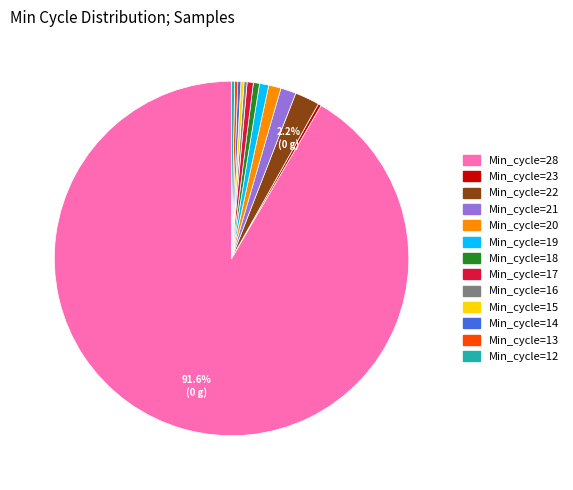

How many segments does this pie chart have?

13